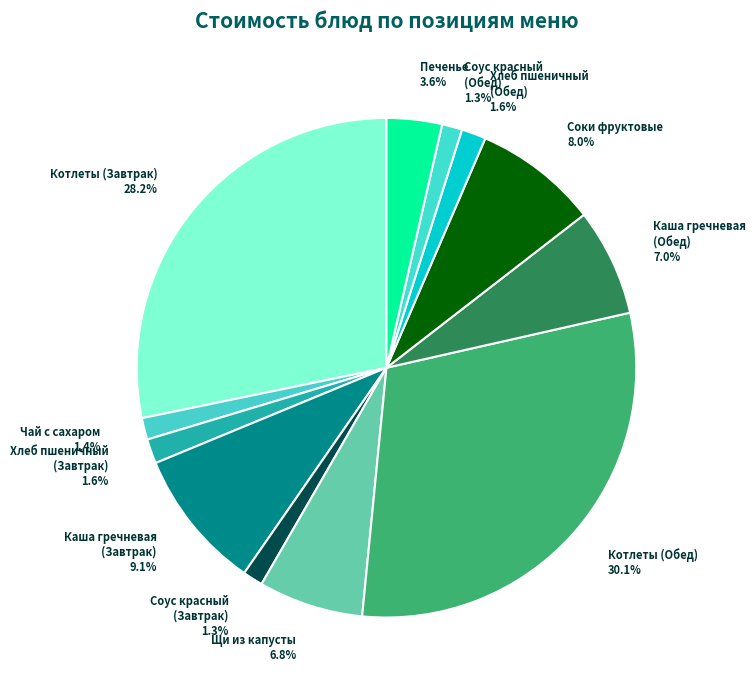

Approximately how many times larger is the value at Печенье compared to Каша гречневая (Обед)?

0.5